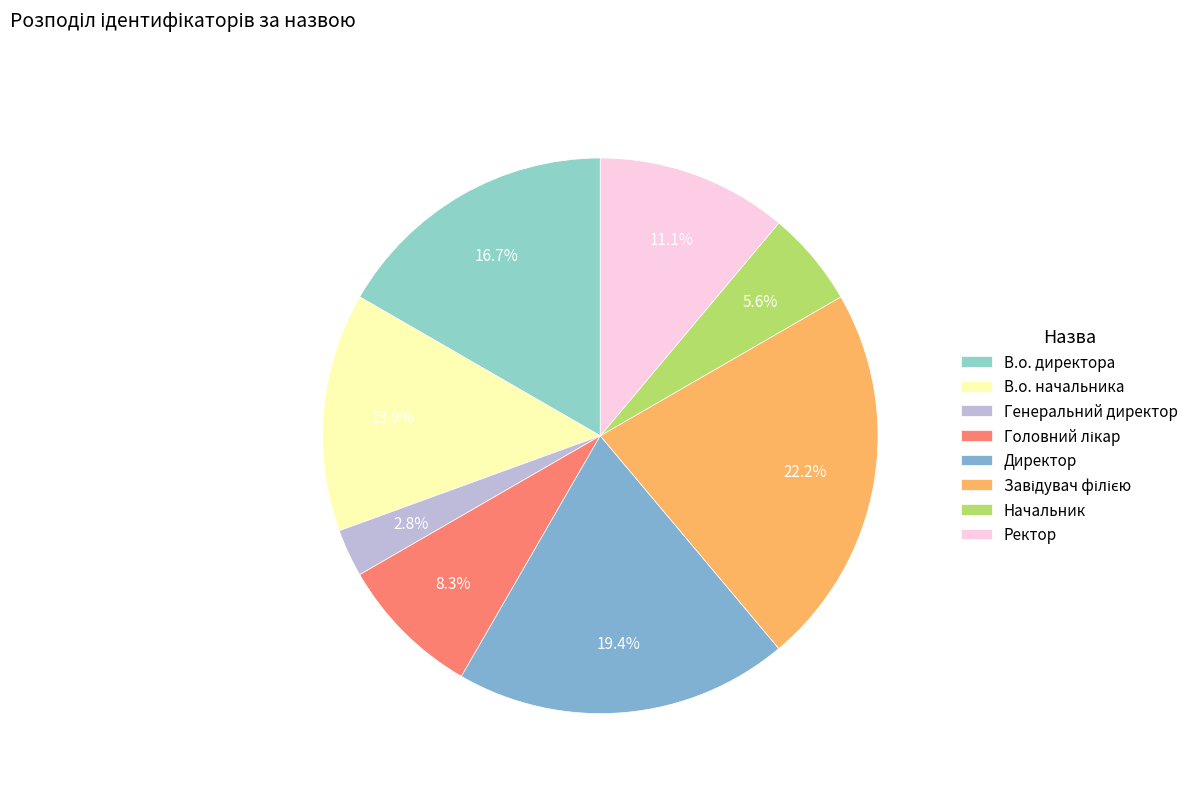

Is it true that Генеральний директор is 17% of the pie?

False